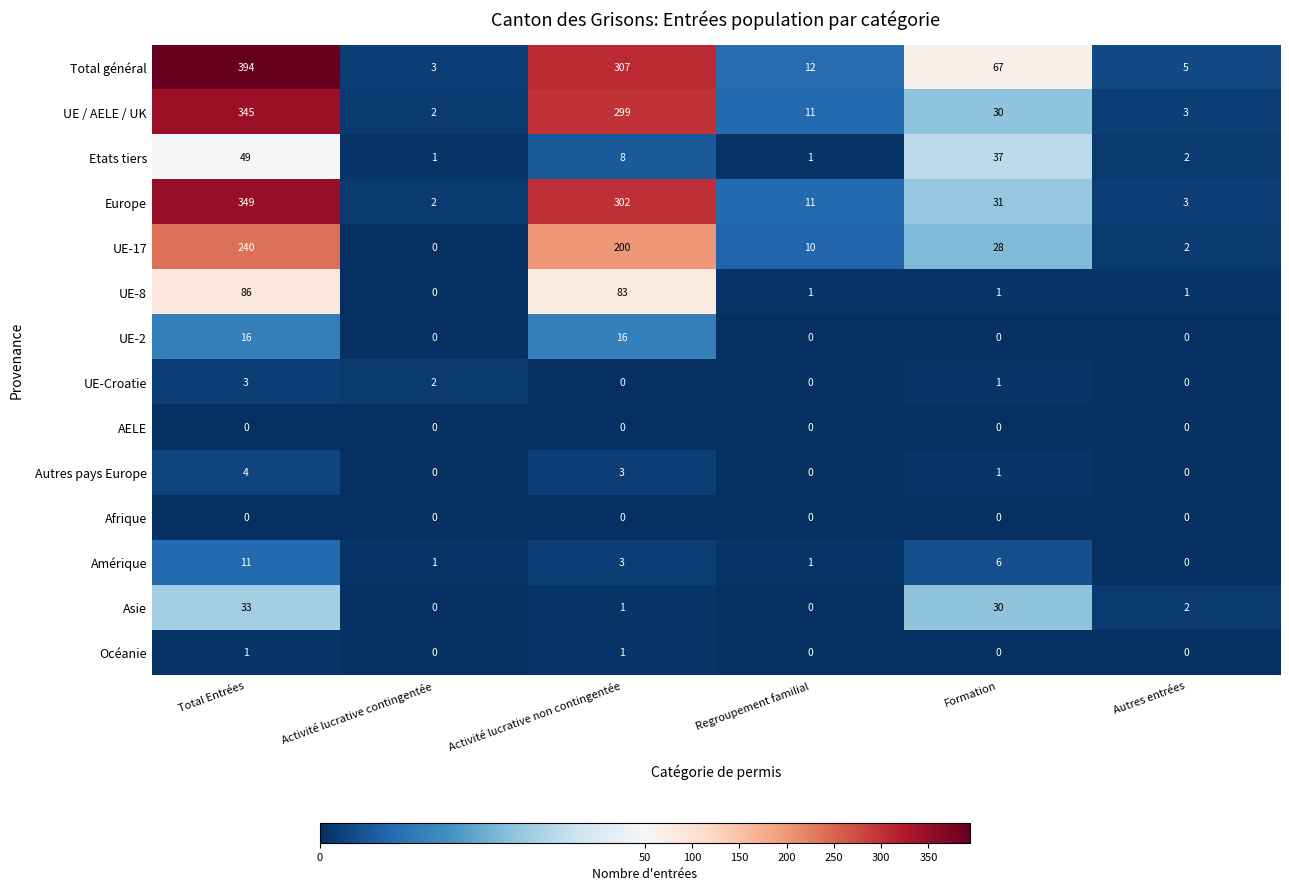

What is the sum of the Europe values at Regroupement familial and Formation?

42